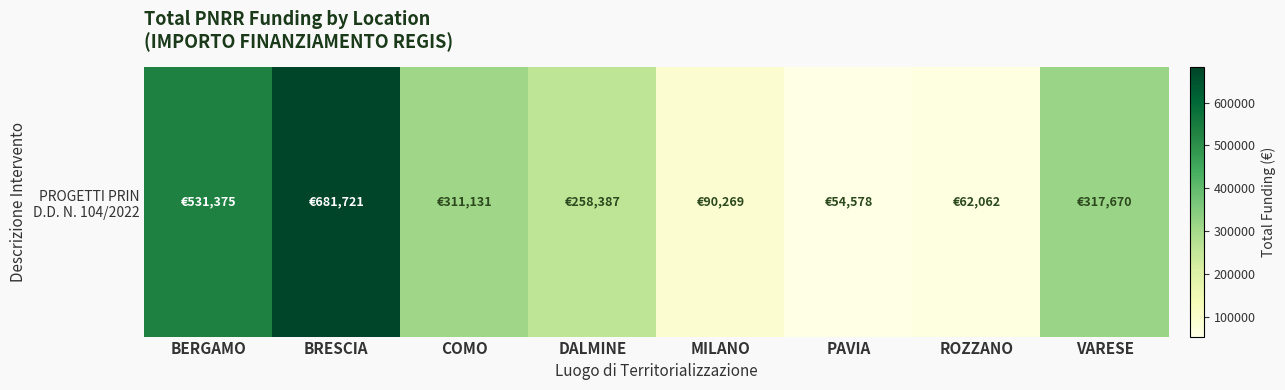

Approximately how many times larger is the value at MILANO compared to DALMINE?

0.3